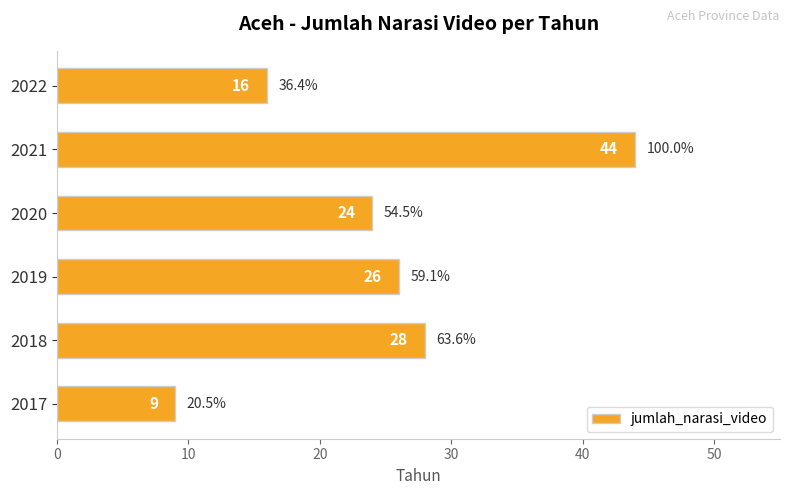

What is the difference between the second highest and second lowest values?

12